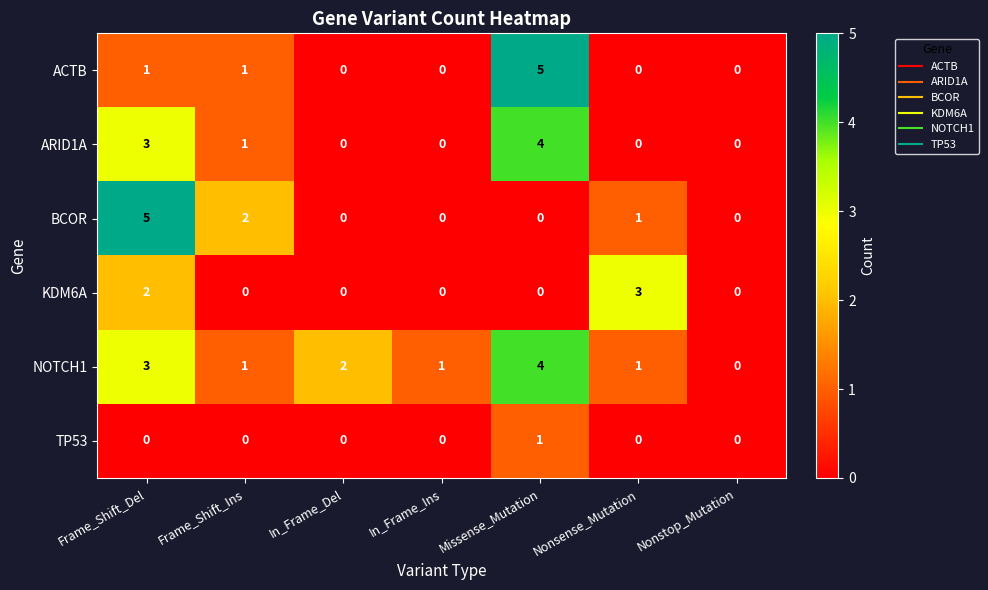

Between In_Frame_Del and Nonstop_Mutation, which series saw the biggest shift?

NOTCH1